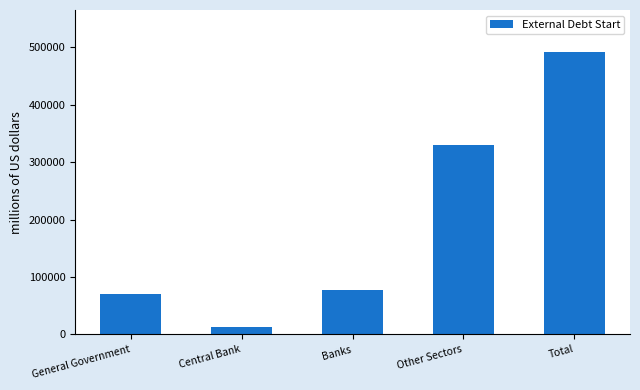

Reading left to right, list all the values displayed in this chart.

70056	13823	76954	330619	491452